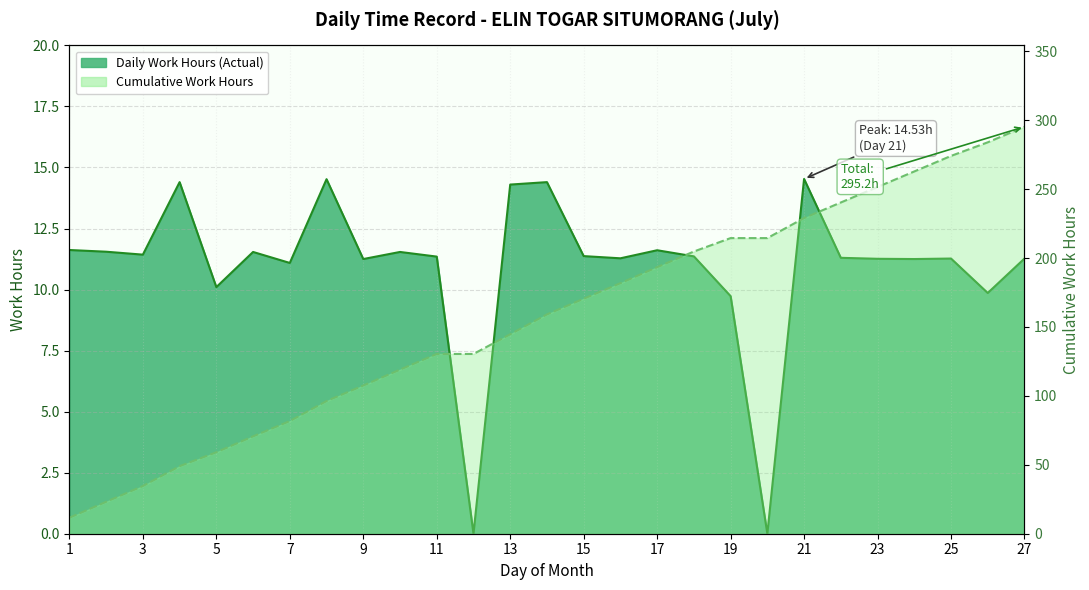

True or false: the data shows 11.6 at 2.

True